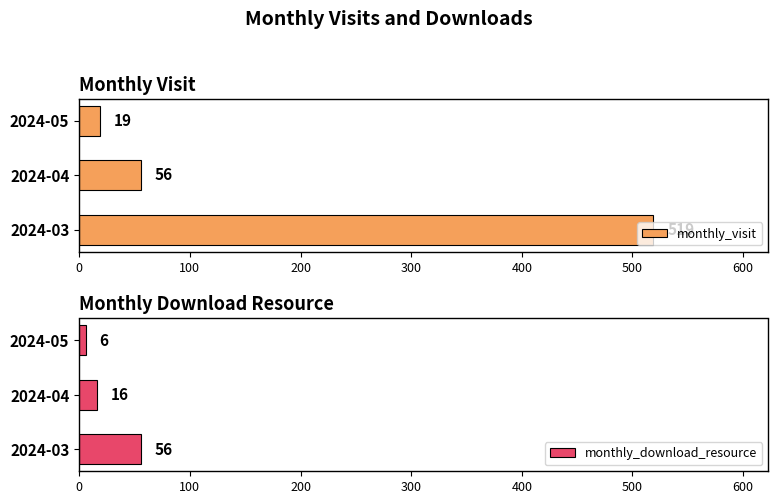

What are all the series names shown in the legend?

monthly_visit, monthly_download_resource